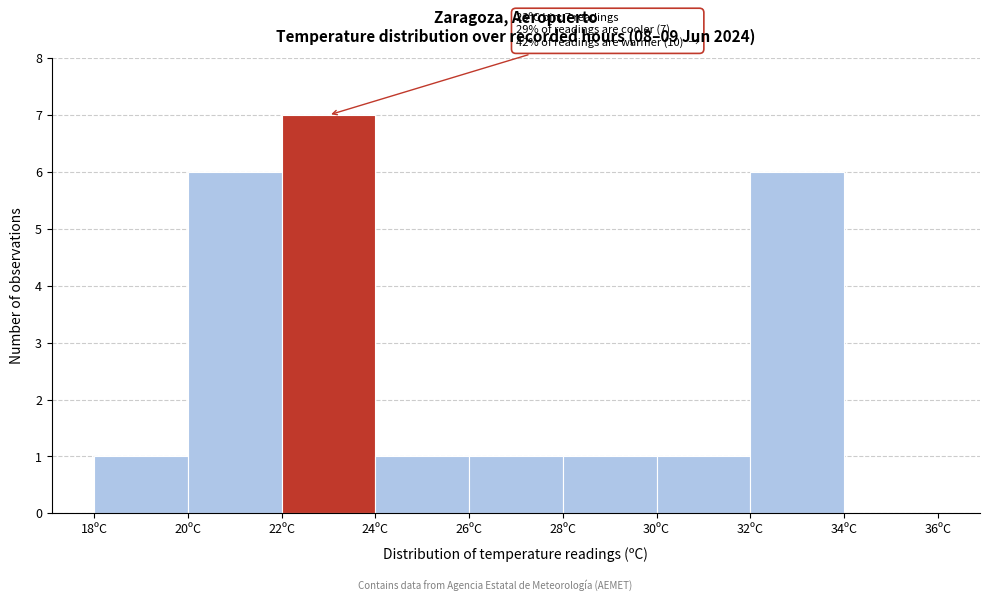

Which range on the x-axis has the tallest bar?

22 to 24